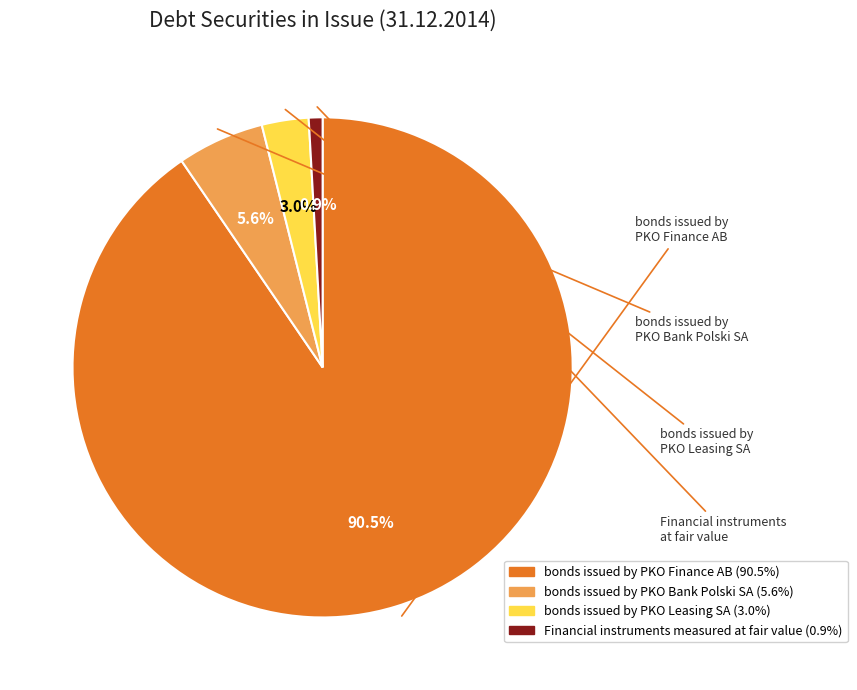

Is there a majority slice in this chart?

Yes